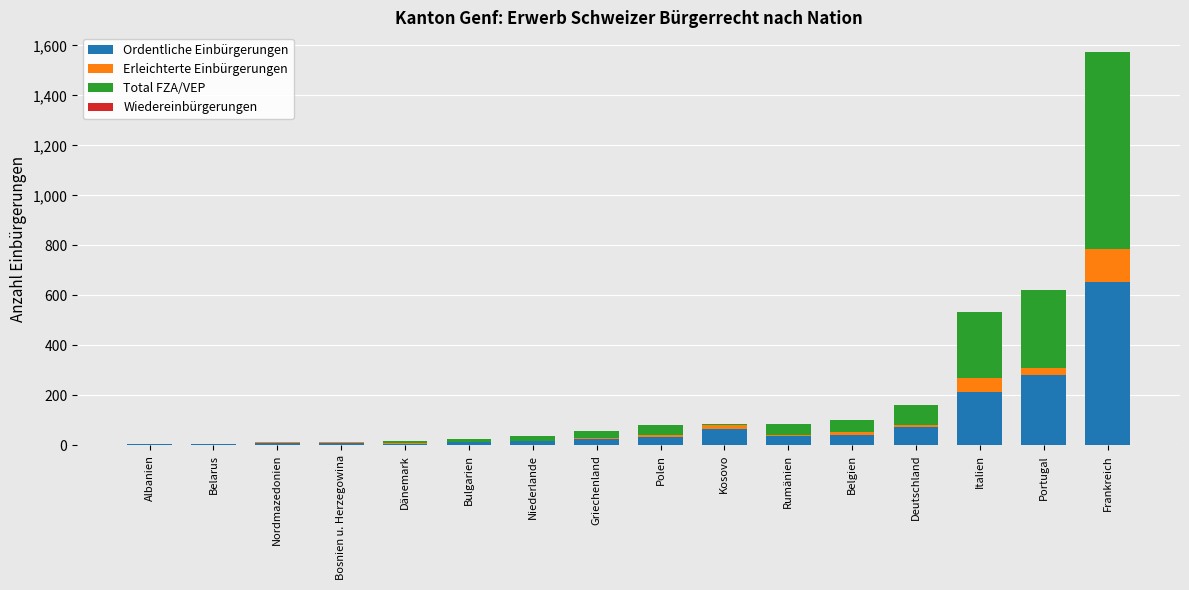

At which category is the sum across all series the highest?

Frankreich